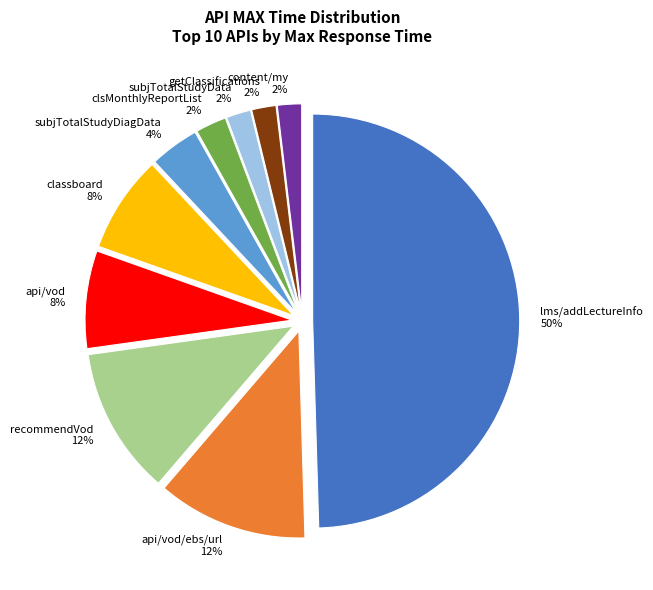

Which category has the biggest portion of the pie?

lms/addLectureInfo